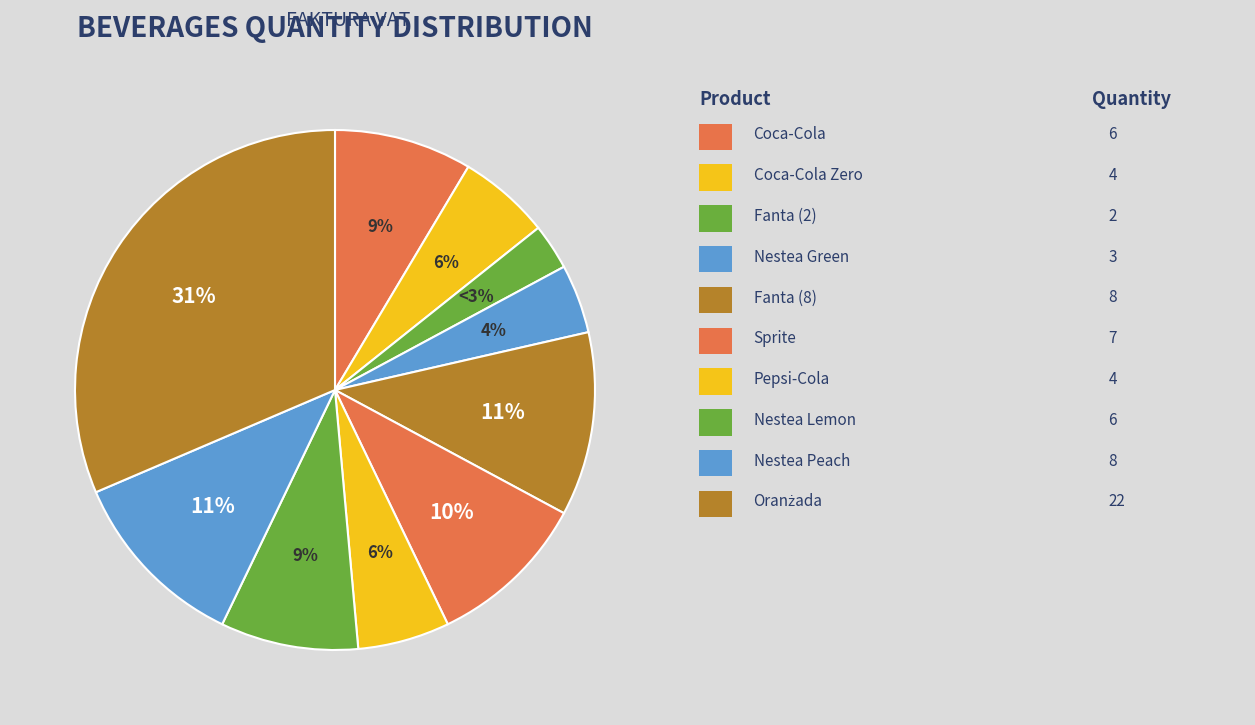

Is there any slice that represents more than half of the pie?

No